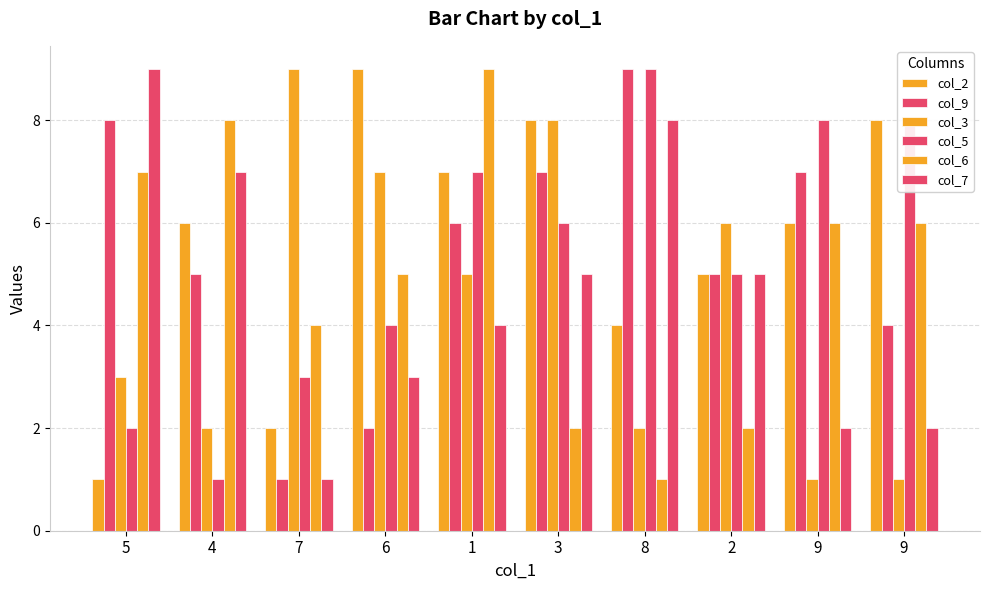

What is the sum of the col_7 values at 3 and 7?

6